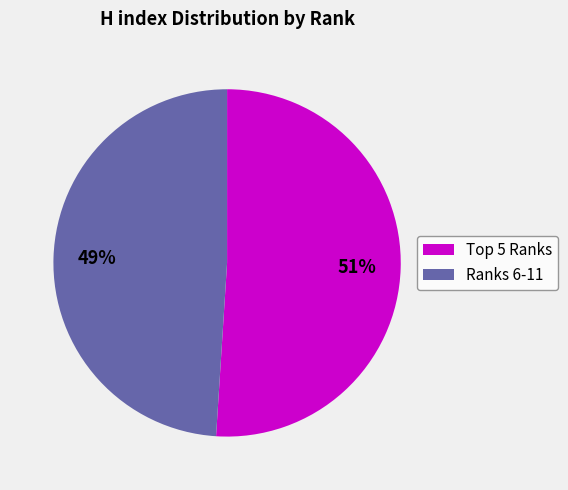

Is there any slice that represents more than half of the pie?

Yes